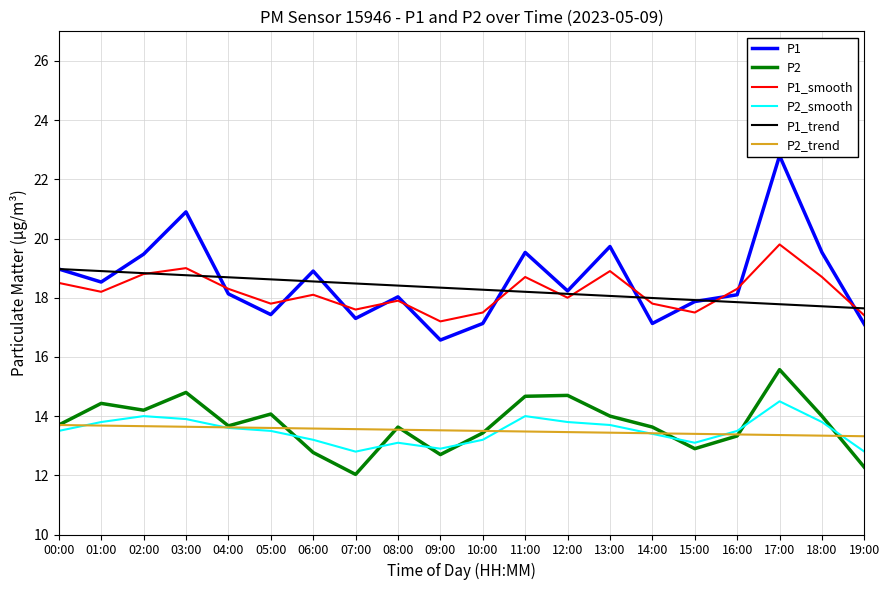

At which label does P2_smooth first exceed 13?

00:00